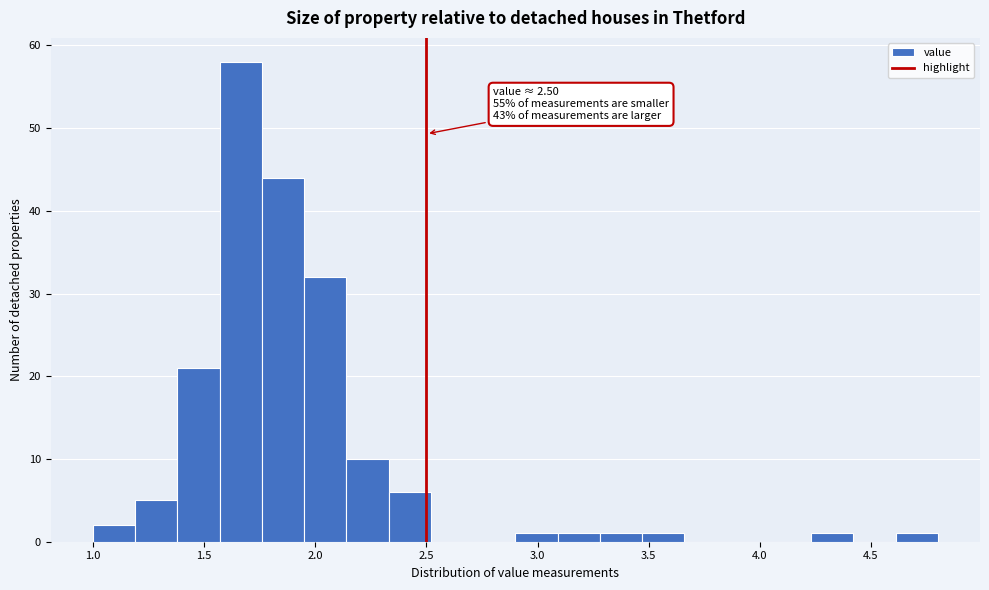

Around what value on the x-axis is the tallest bar? Give the approximate position of its centre, as read against the axis.

1.65